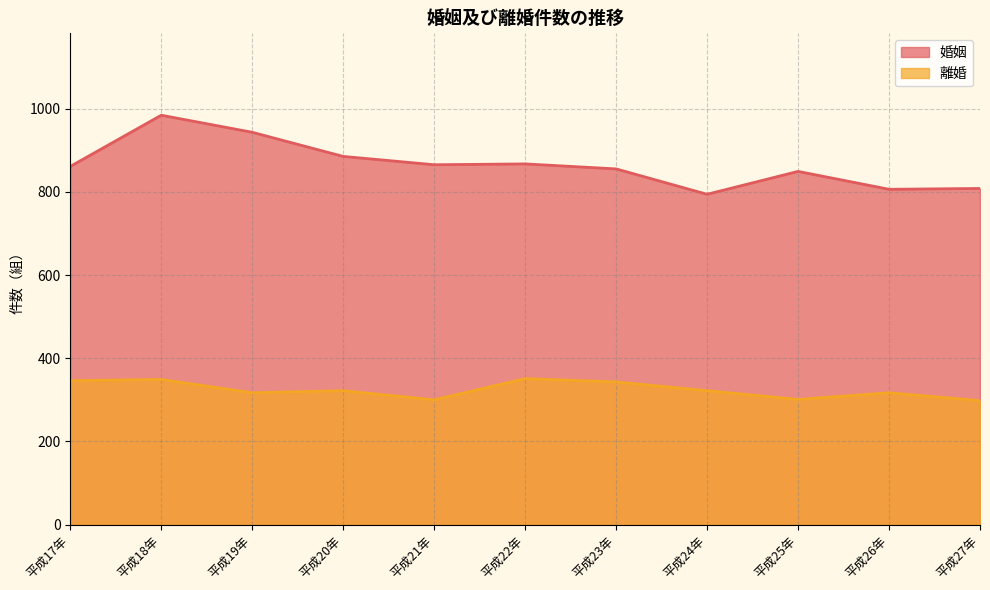

Reading left to right, list all the values displayed in this chart.

婚姻: 平成17年=861	平成18年=984	平成19年=943	平成20年=885	平成21年=865	平成22年=867	平成23年=855	平成24年=794	平成25年=849	平成26年=806	平成27年=808
離婚: 平成17年=346	平成18年=349	平成19年=317	平成20年=322	平成21年=300	平成22年=351	平成23年=343	平成24年=322	平成25年=301	平成26年=317	平成27年=298